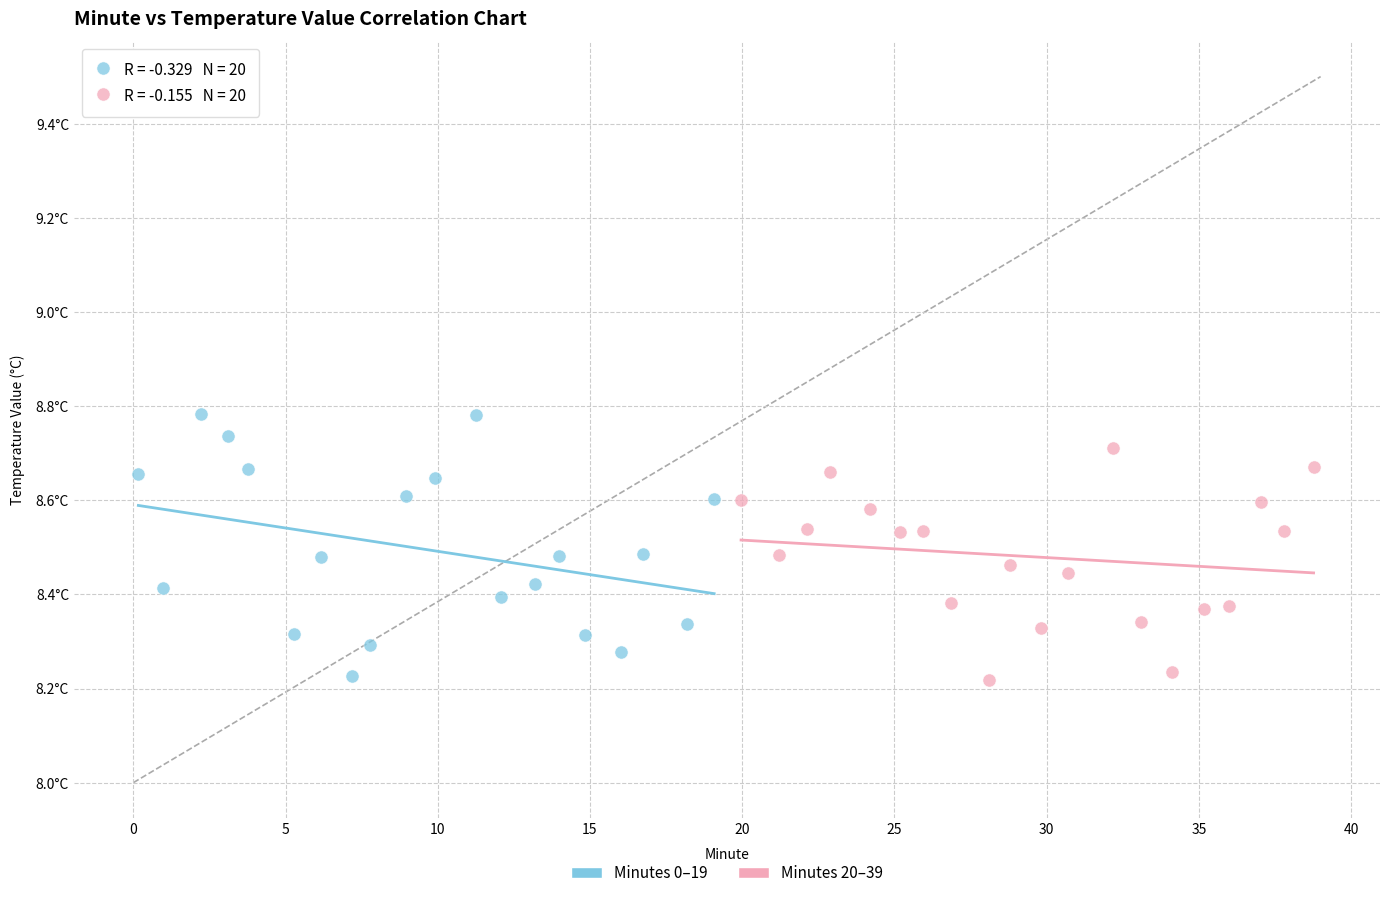

What are all the series names shown in the legend?

Minutes 0–19, Minutes 20–39